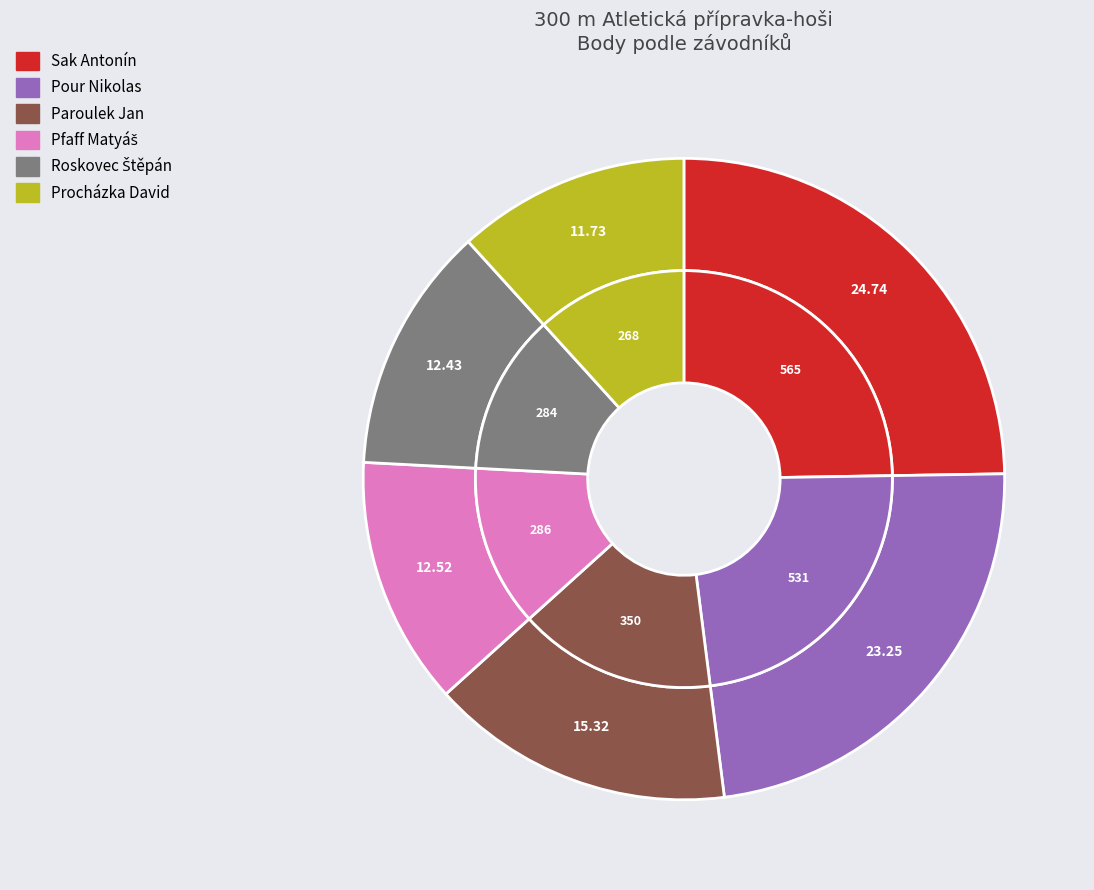

Does any single category account for the majority?

No